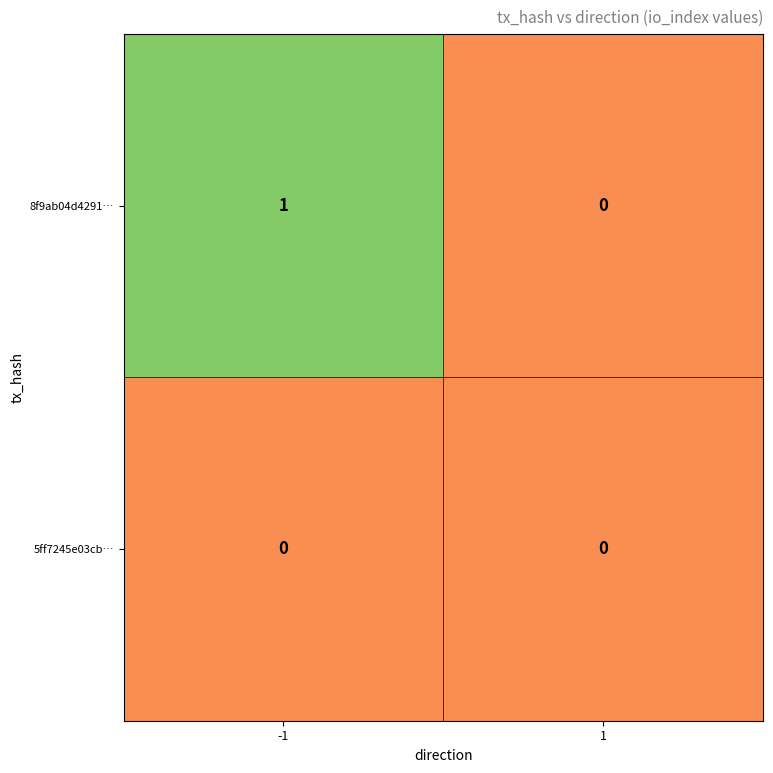

List the series in order of their overall mean, highest first.

8f9ab04d4291…, 5ff7245e03cb…